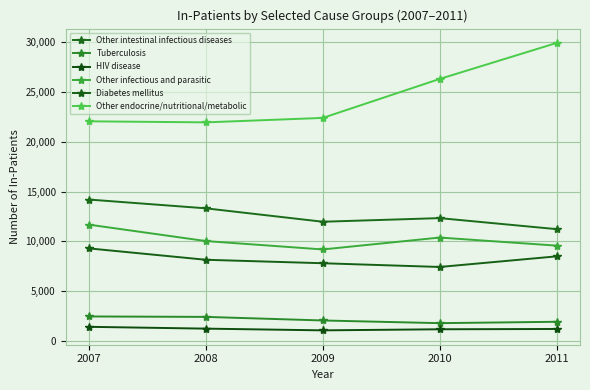

Reading left to right, extract all data points from this chart.

Other intestinal infectious diseases: 2007=14205	2008=13324	2009=11978	2010=12341	2011=11235
Tuberculosis: 2007=2474	2008=2431	2009=2071	2010=1802	2011=1940
HIV disease: 2007=1434	2008=1253	2009=1080	2010=1188	2011=1218
Other infectious and parasitic: 2007=11687	2008=10040	2009=9198	2010=10392	2011=9581
Diabetes mellitus: 2007=9304	2008=8162	2009=7814	2010=7440	2011=8505
Other endocrine/nutritional/metabolic: 2007=22054	2008=21950	2009=22396	2010=26307	2011=29916